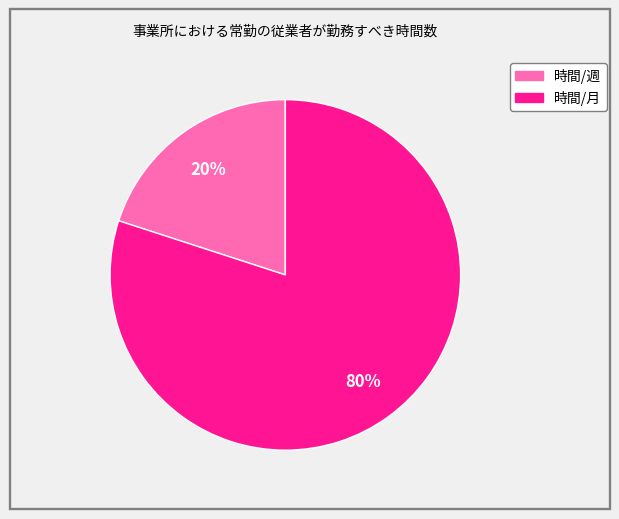

To the nearest percent, what is the average slice percentage?

50%